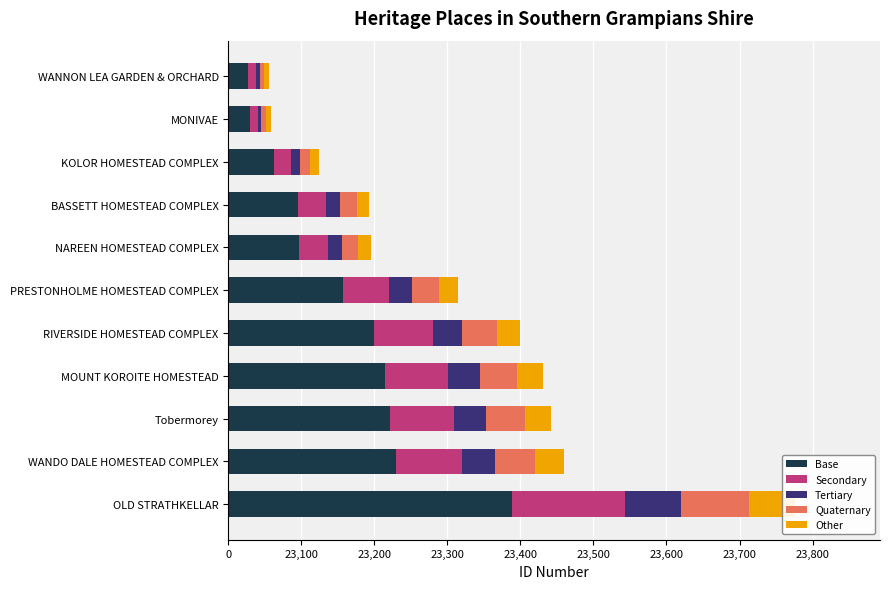

The value of Tertiary at BASSETT HOMESTEAD COMPLEX is 13. True or false?

False